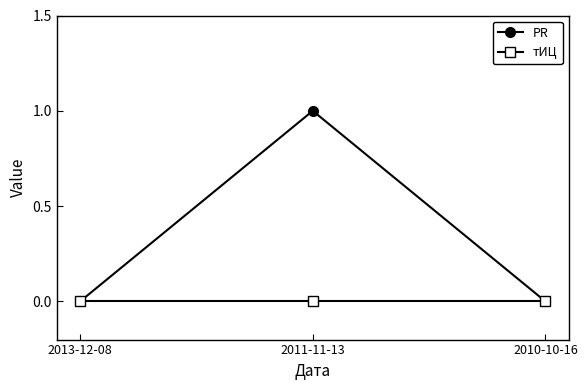

What are all the series names shown in the legend?

PR, тИЦ